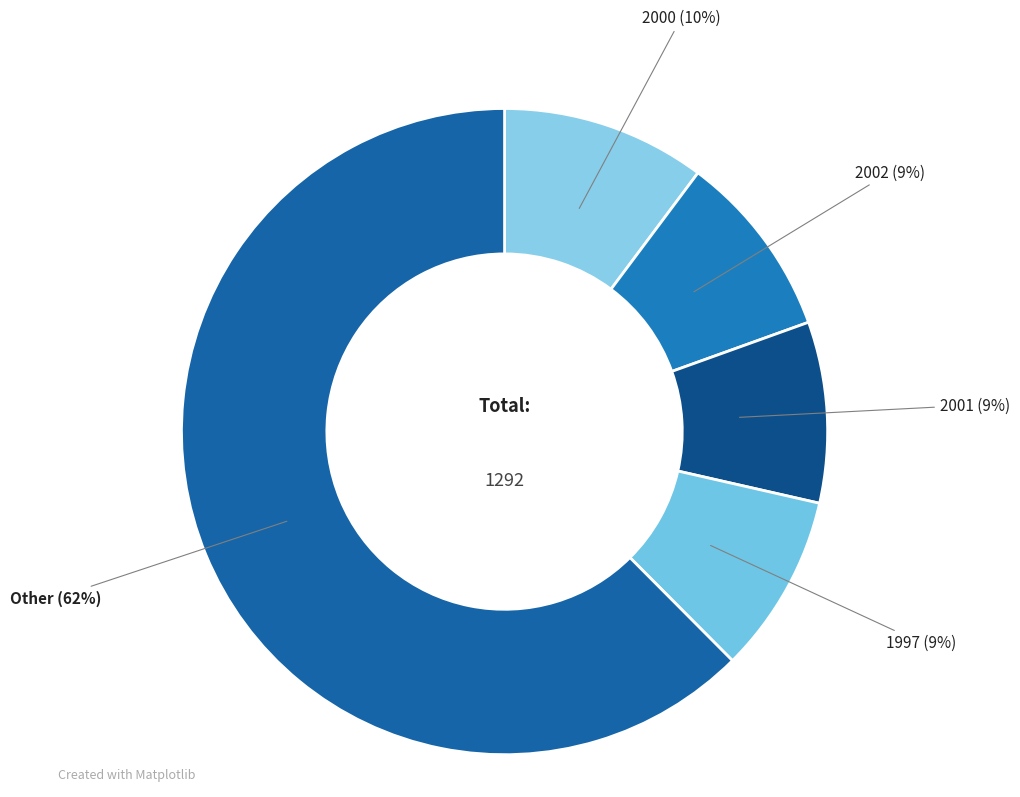

To the nearest percent, what portion does 1997 represent?

9%